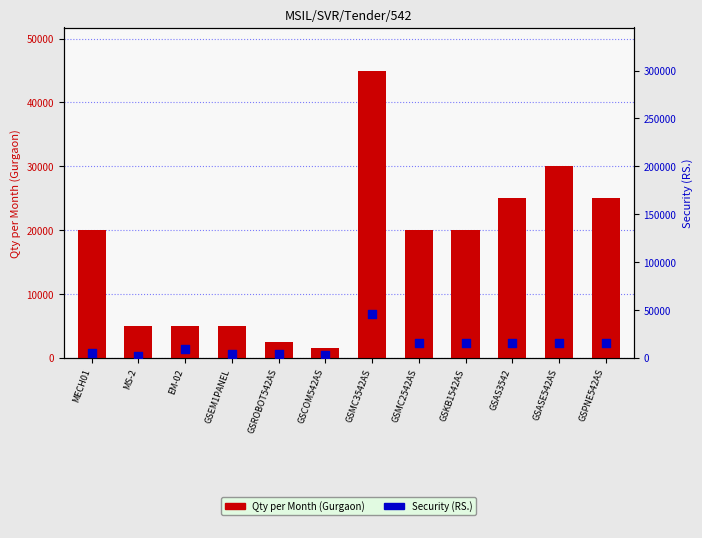

What are all the series names shown in the legend?

Qty per Month (Gurgaon), Security (RS.)